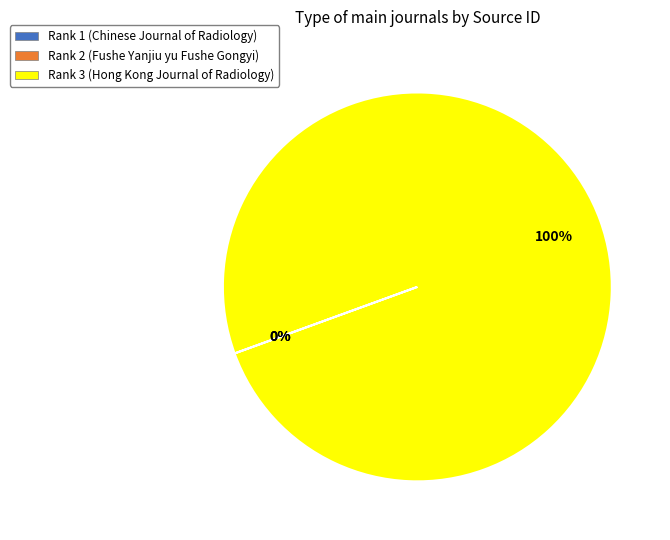

Does Rank 3 (Hong Kong Journal of Radiology) account for over 50% of the chart?

Yes